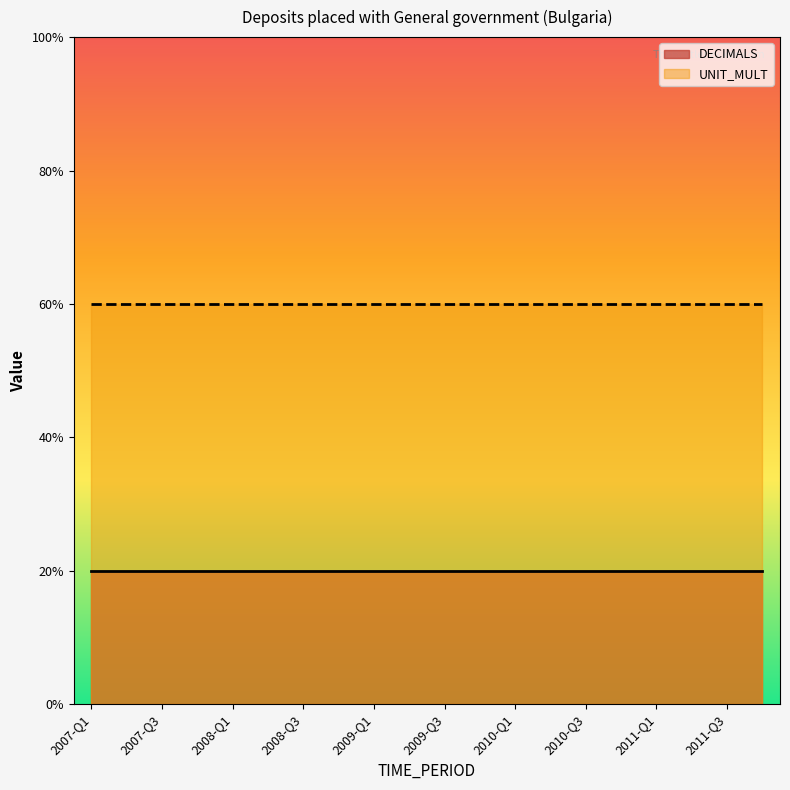

Which label corresponds to the largest value in the chart?

2007-Q1